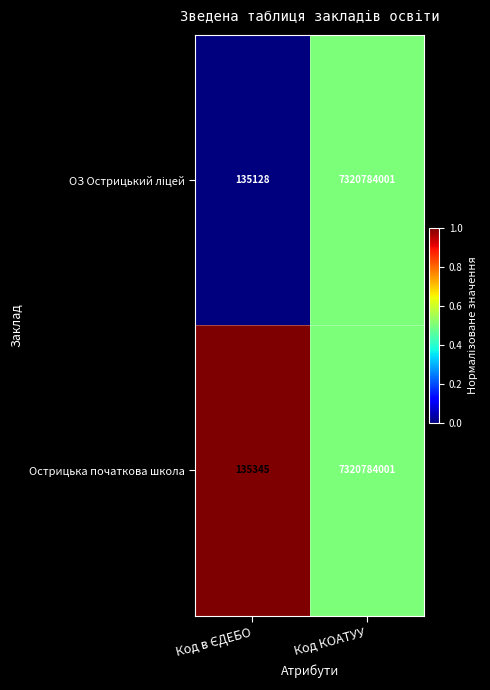

What is the minimum value for Острицька початкова школа?

135345